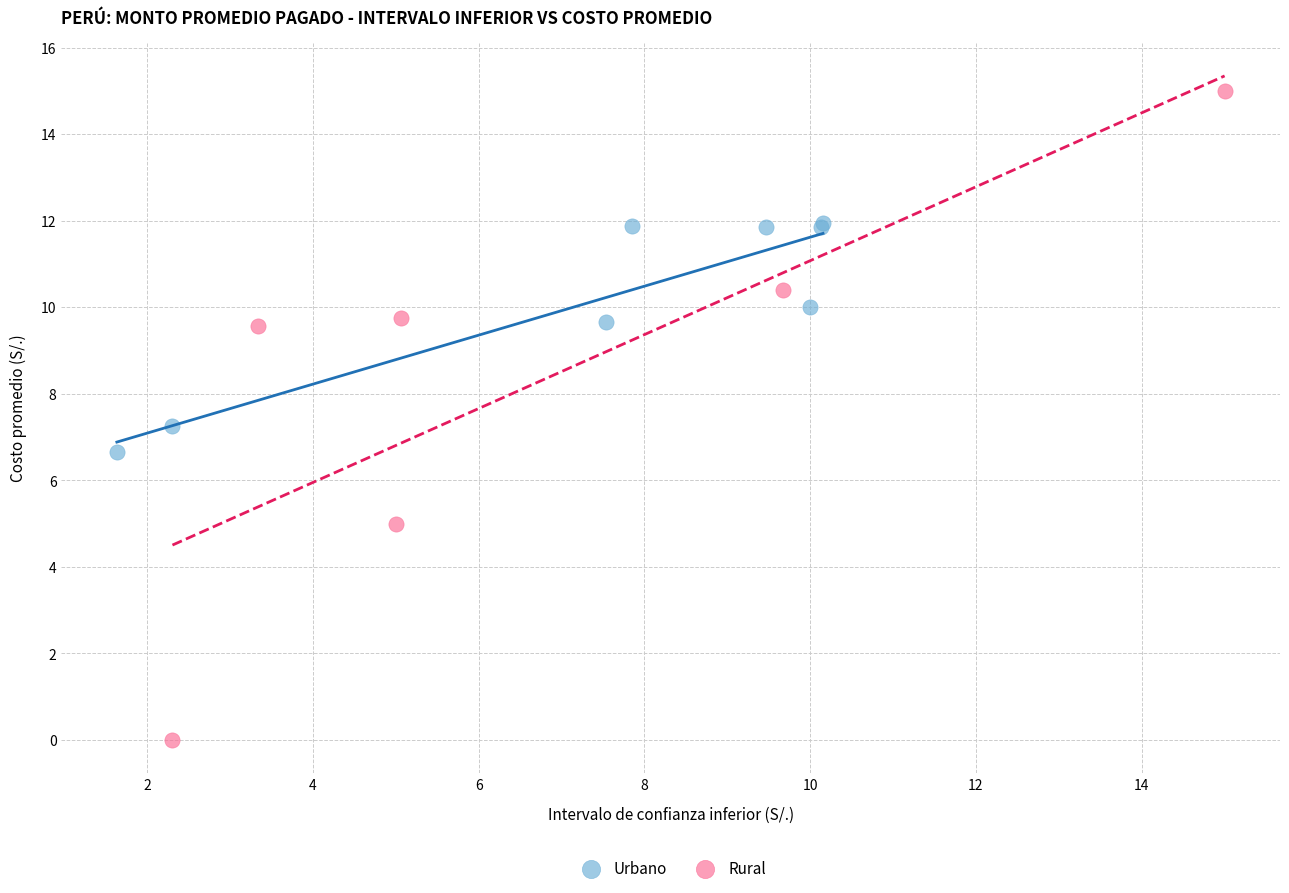

Which series contains the highest Y value?

Rural